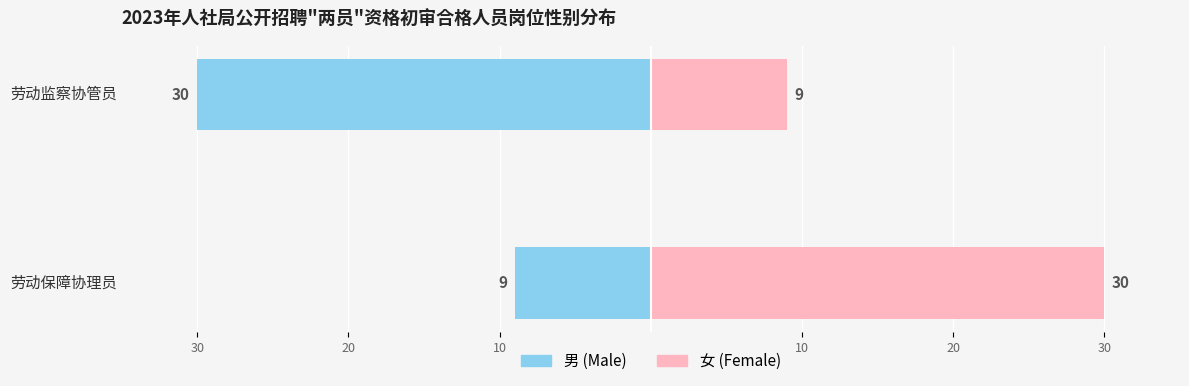

Rank the series by their average value, from highest to lowest.

Female, Male